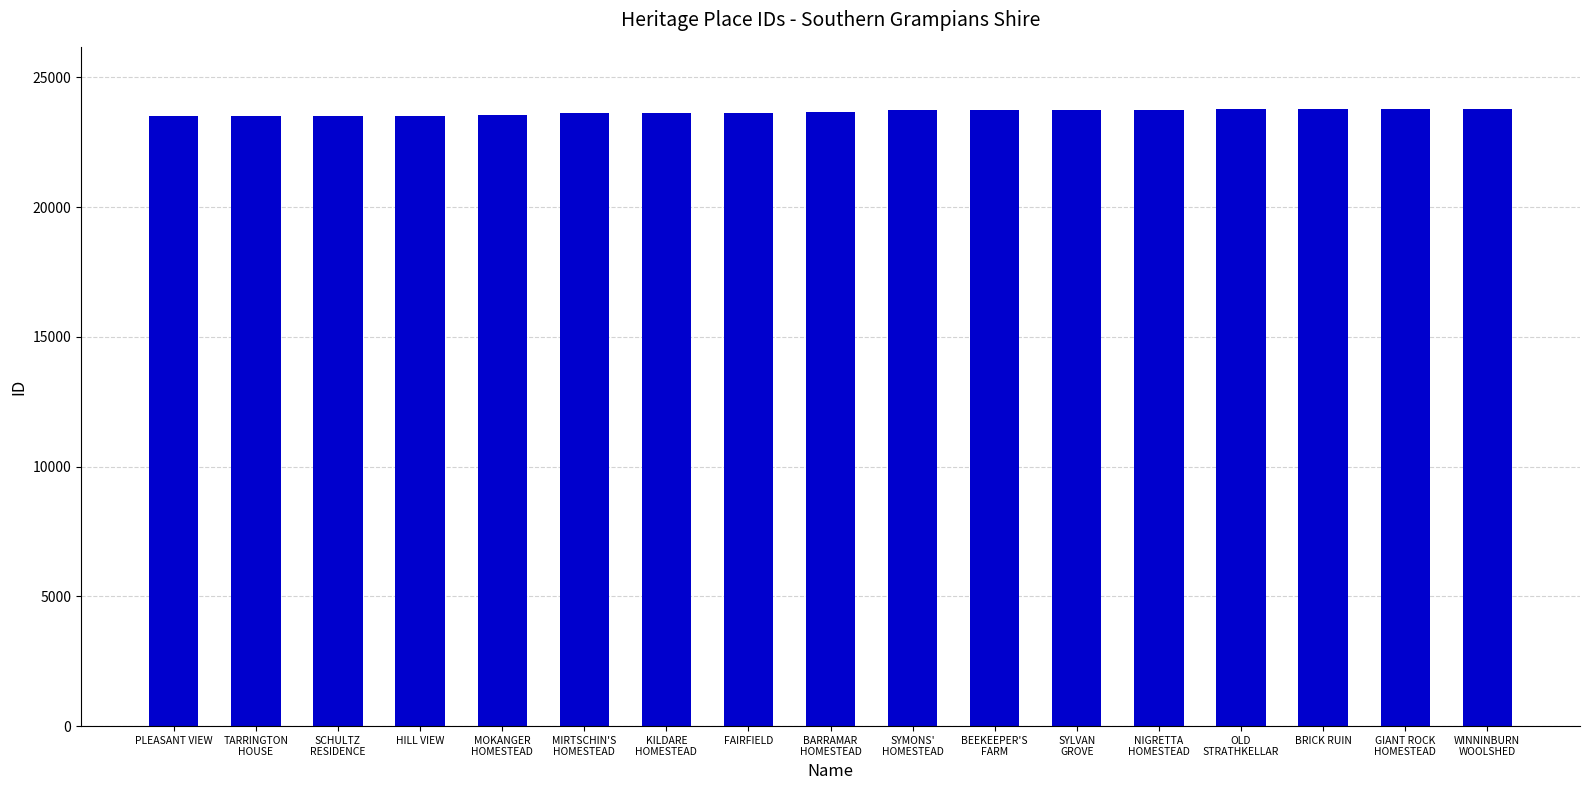

What is the change in value from GIANT ROCK
HOMESTEAD to WINNINBURN
WOOLSHED?

+20